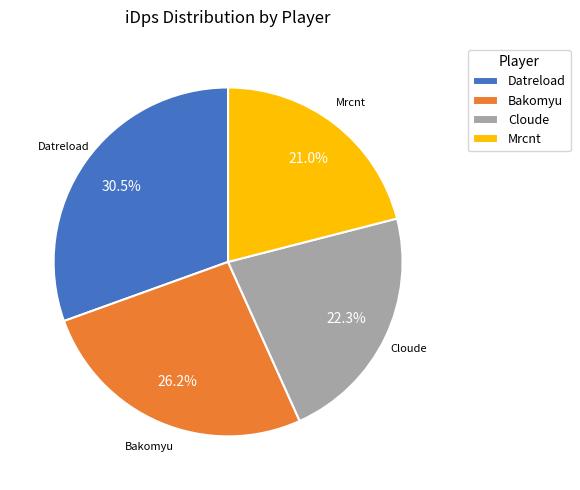

Is there any slice that represents more than half of the pie?

No